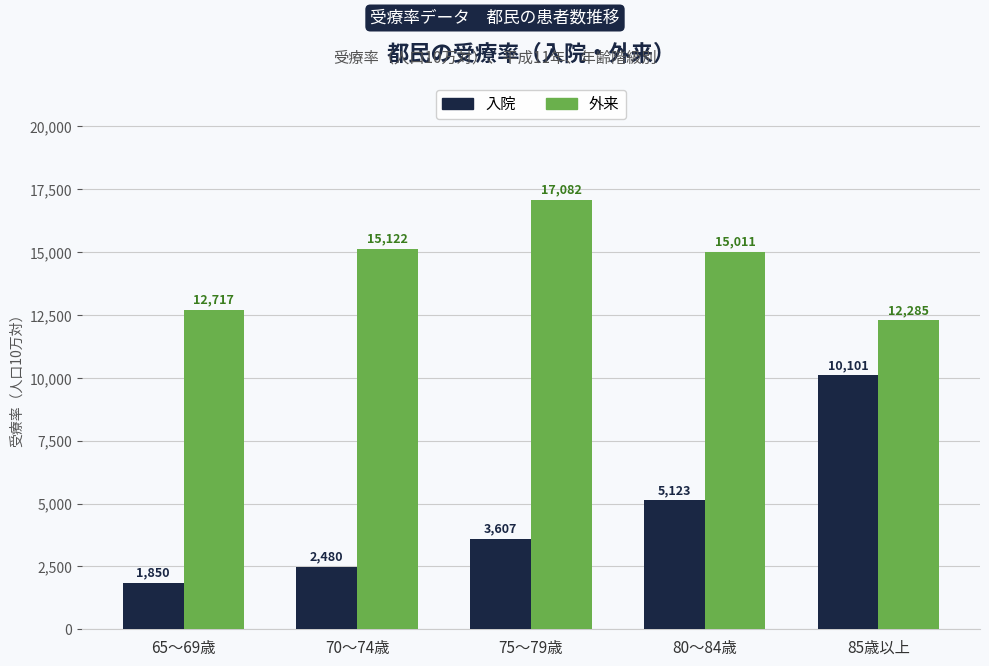

Which category has the highest value in the 入院 series?

85歳以上